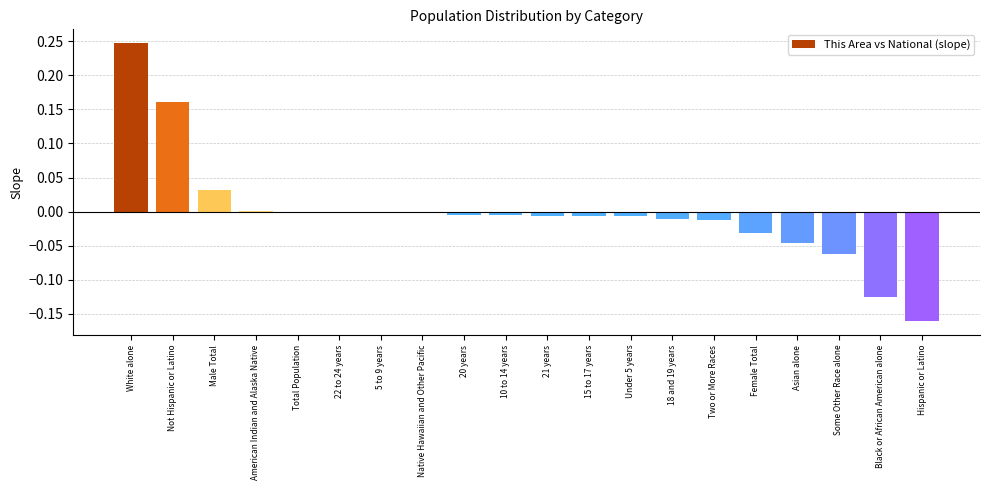

Which has a higher value, Some Other Race alone or Total Population?

Total Population